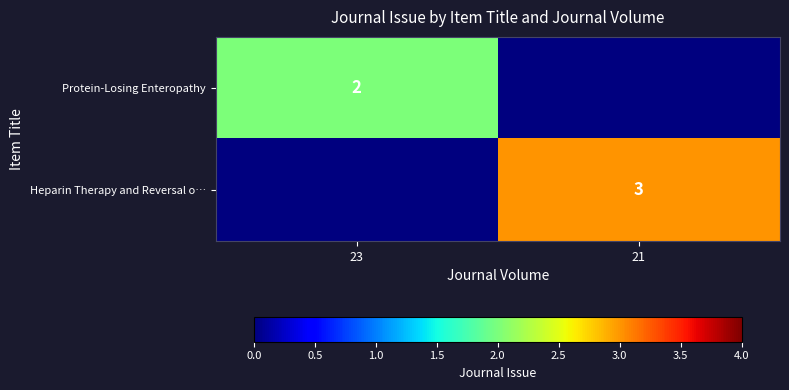

The Heparin Therapy and Reversal o… series shows 4 at 21. True or false?

False